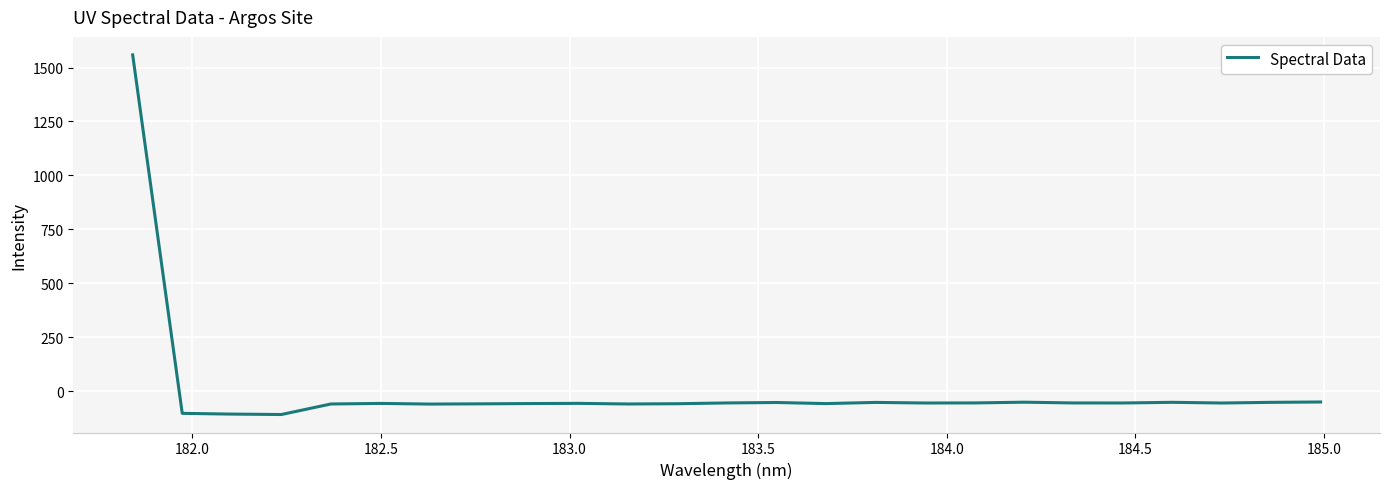

What is the greatest value displayed?

1558.5